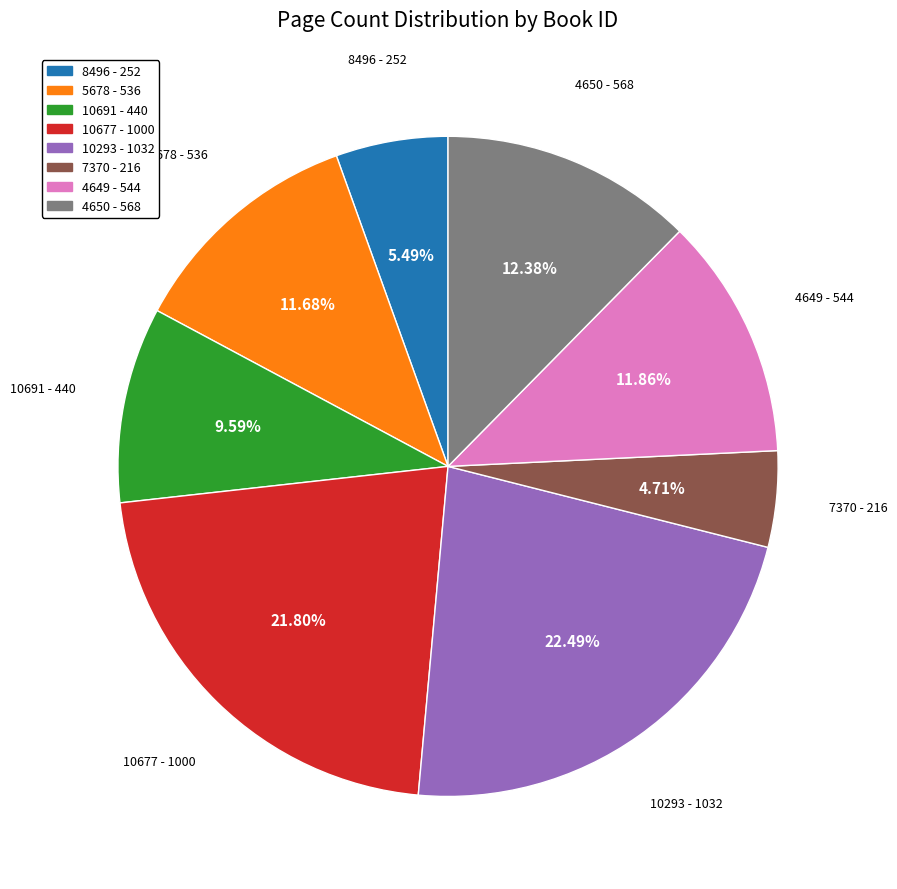

Which category has the biggest portion of the pie?

10293